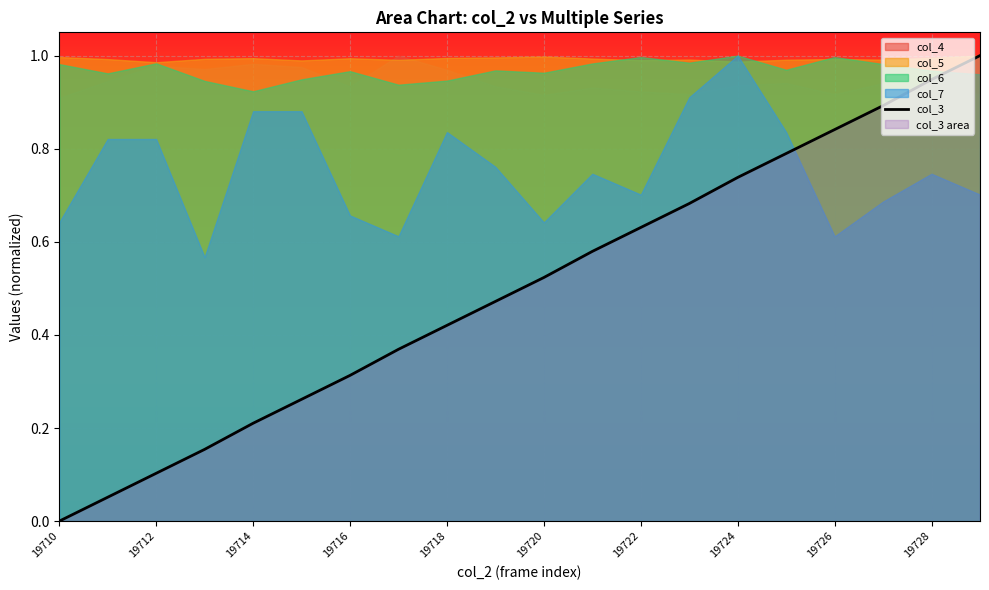

How many positive values are there?

19